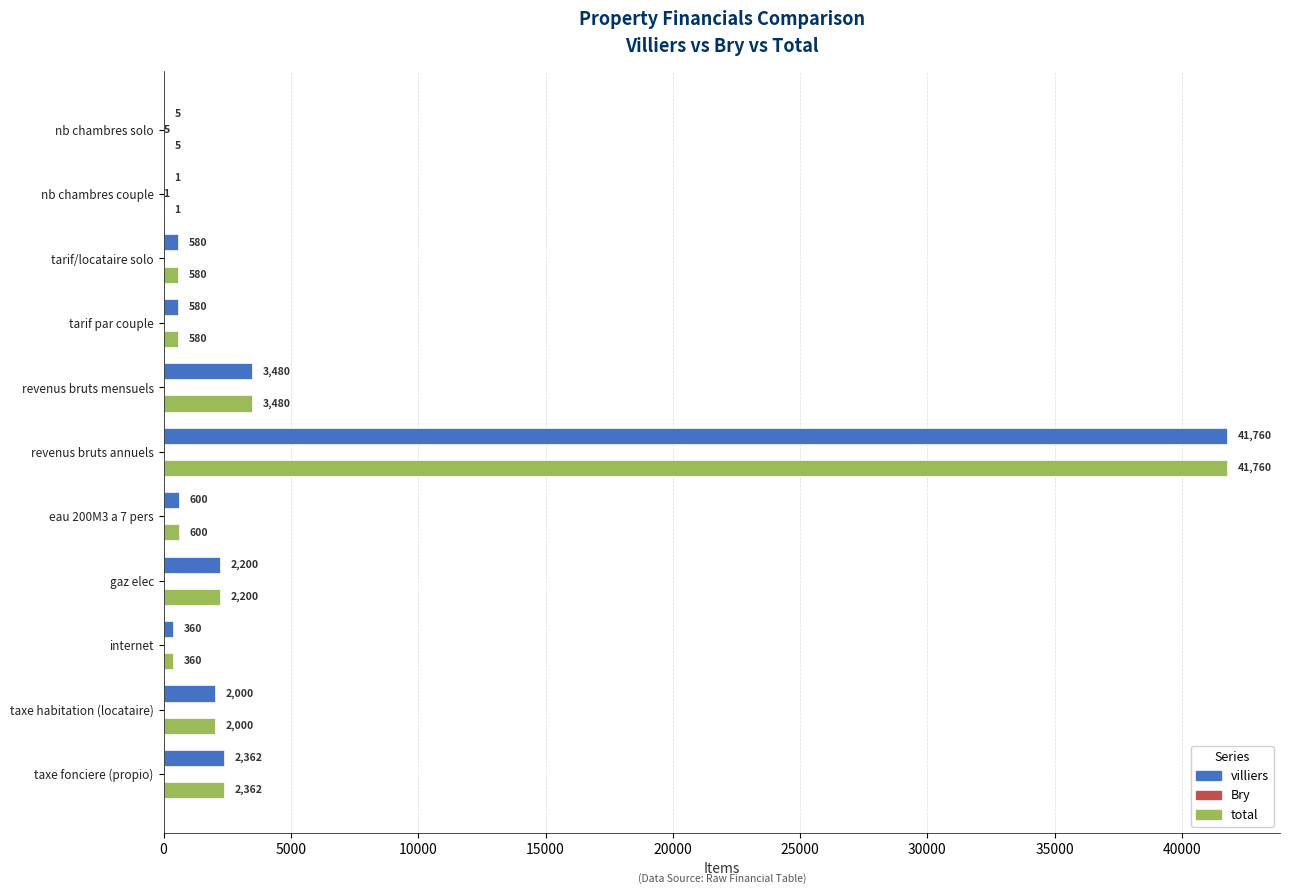

What is the sum of all total values?

53928